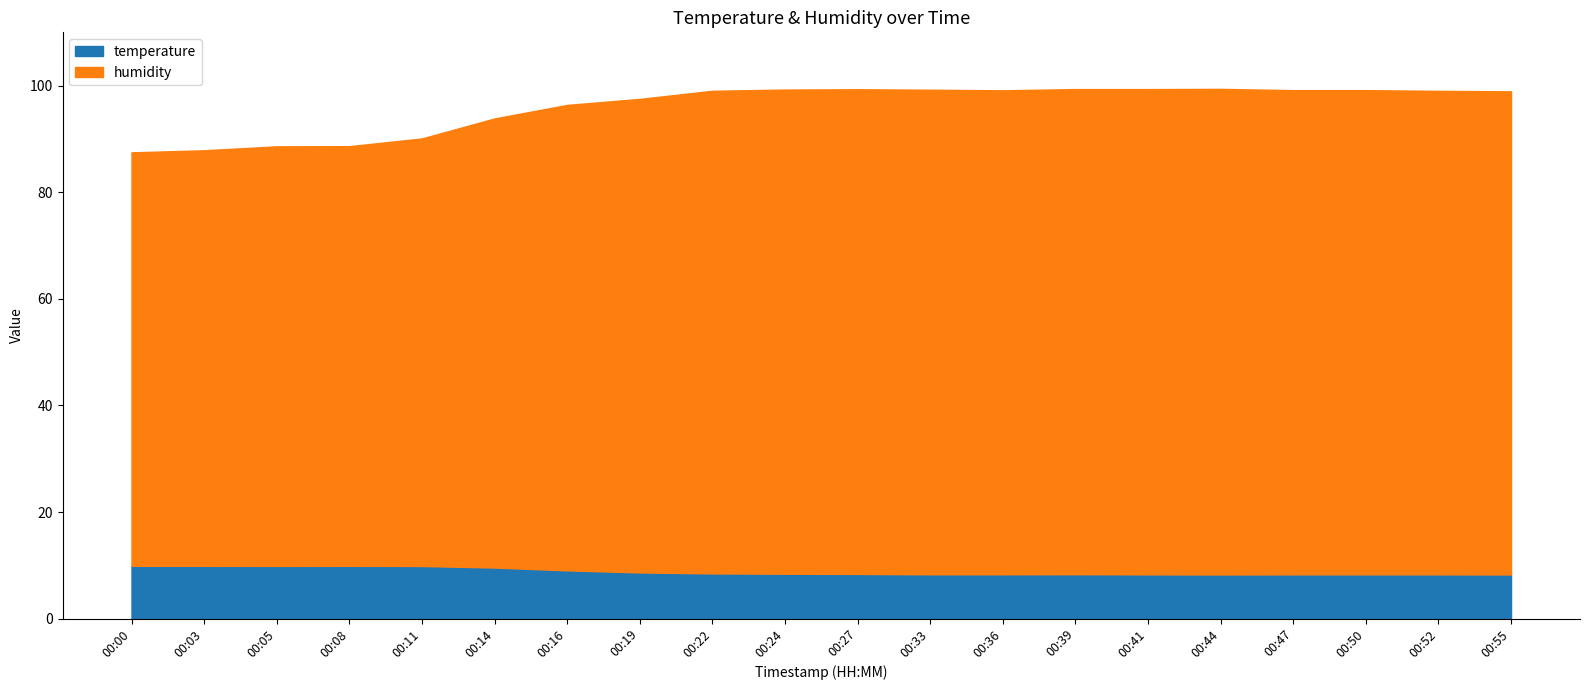

True or false: humidity has more than 0 points higher than both neighbors.

True